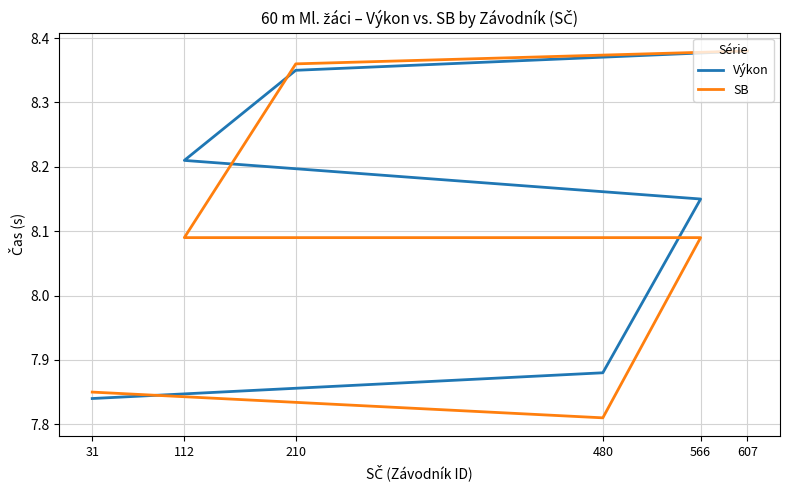

How many values in the SB series exceed 8?

4